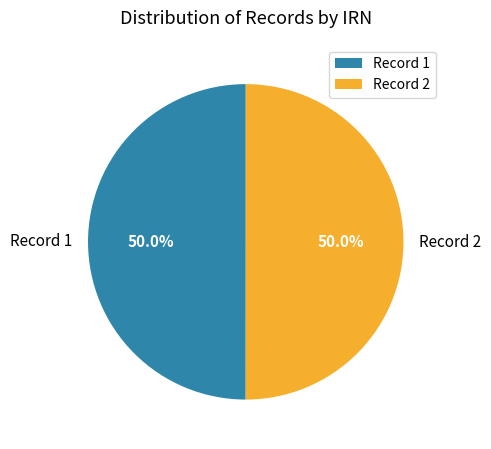

Do Record 2 and Record 1 together represent more than half of the pie?

Yes